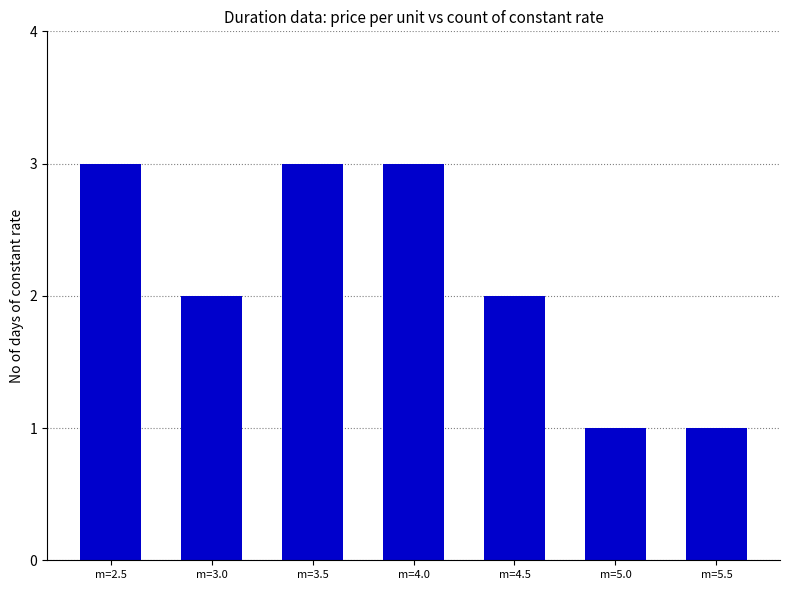

What is the ratio of the value at m=4.0 to the value at m=3.0?

1.5